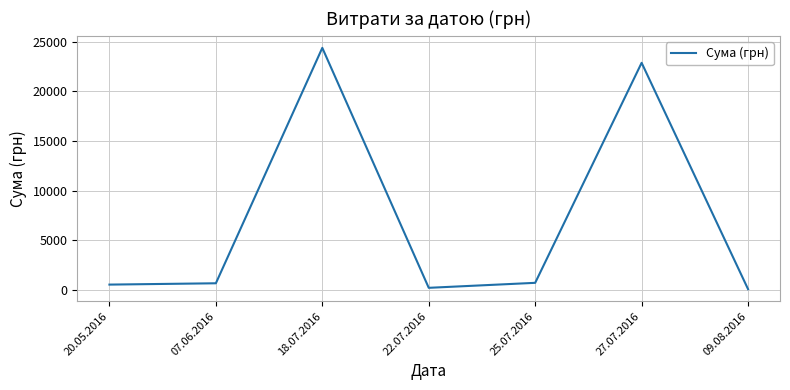

Is it true that the value at 22.07.2016 is 212.6?

True